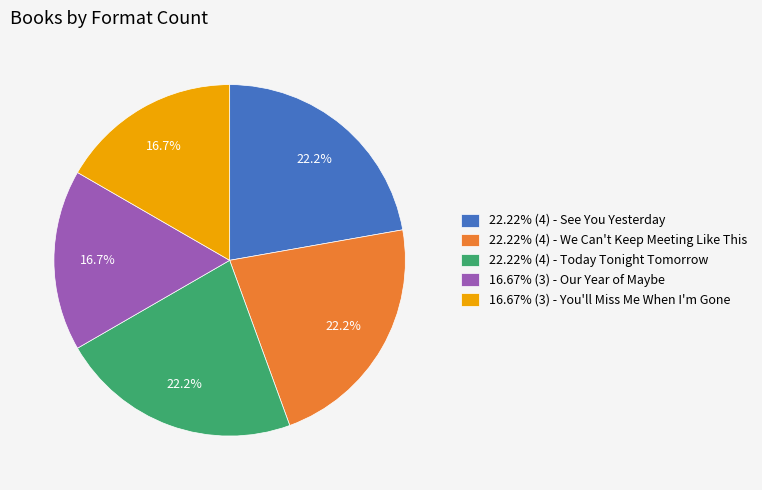

Approximately how many times larger is the value at 22.22% (4) - We Can't Keep Meeting Like This compared to 16.67% (3) - You'll Miss Me When I'm Gone?

1.3